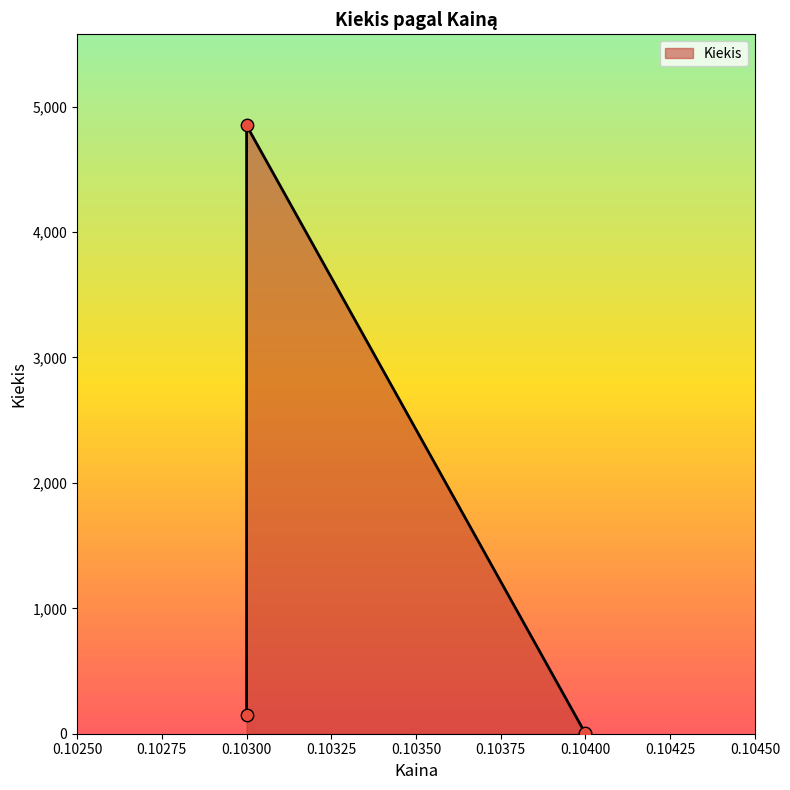

What is the ratio of the value at 0.103 to the value at 0.104?

2425.0